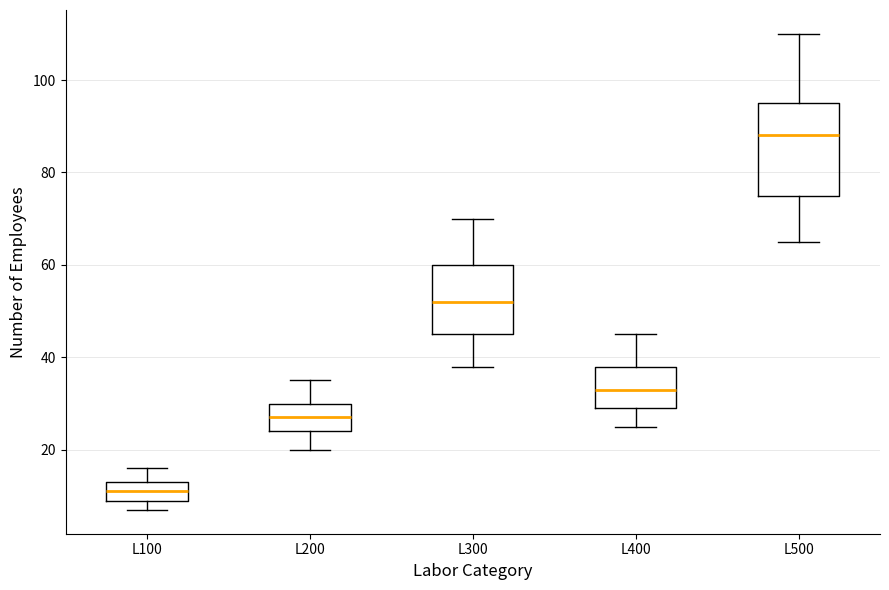

Which box has the highest median line?

L500